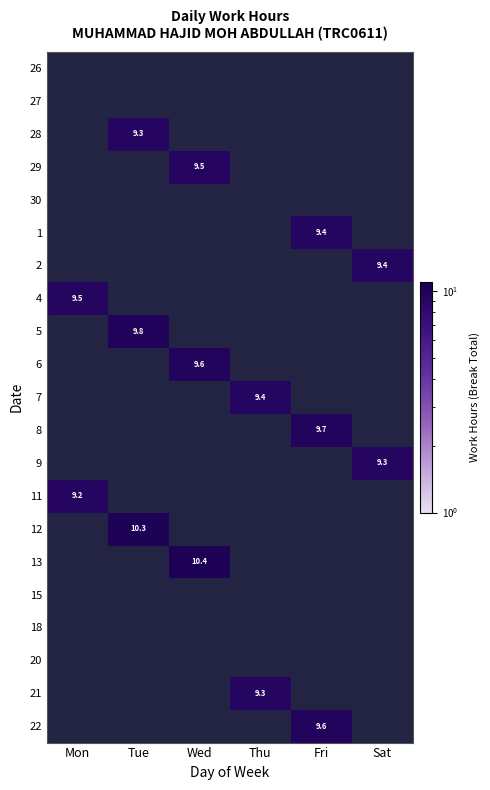

At which category does the chart reach its peak across all series?

Wed